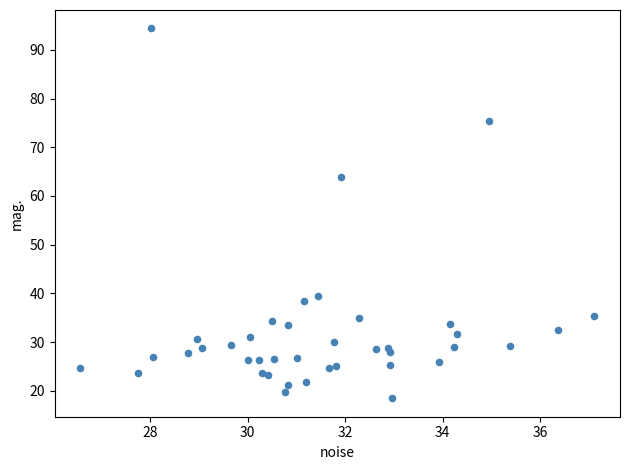

What Y value in the scatter plot is closest to 56?

63.9